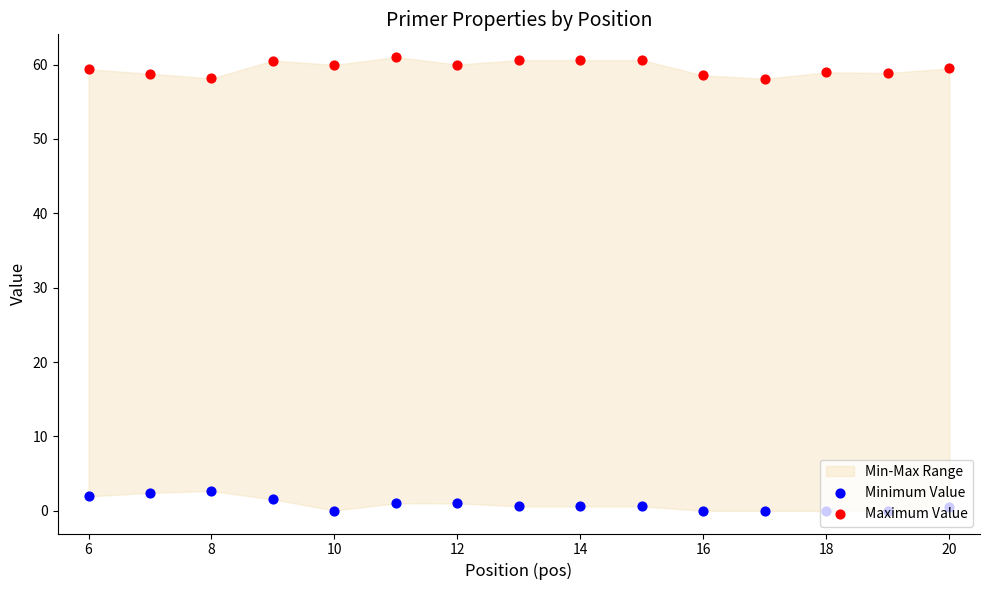

Which series contains the highest Y value?

Maximum Value